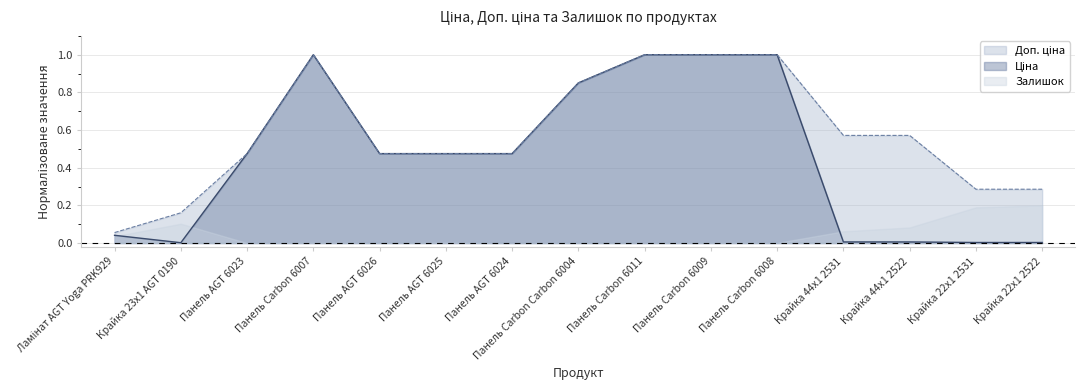

At which label is Доп. ціна closest to 0?

Ламінат AGT Yoga PRK929